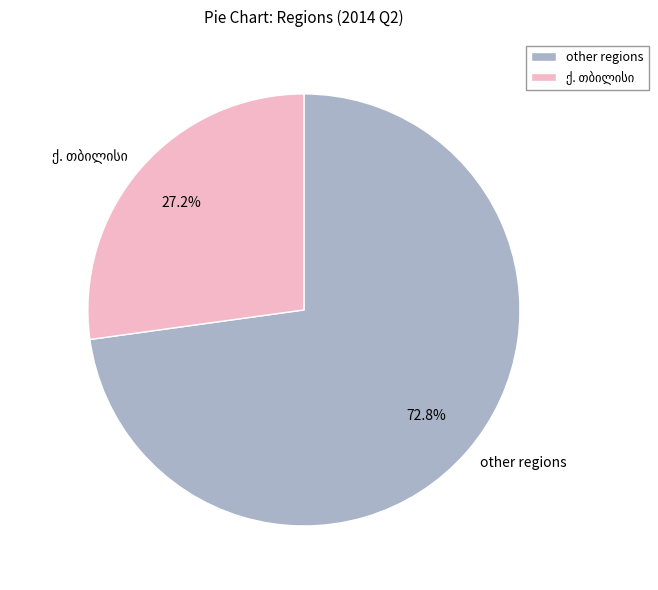

What is the largest slice in the pie chart?

other regions